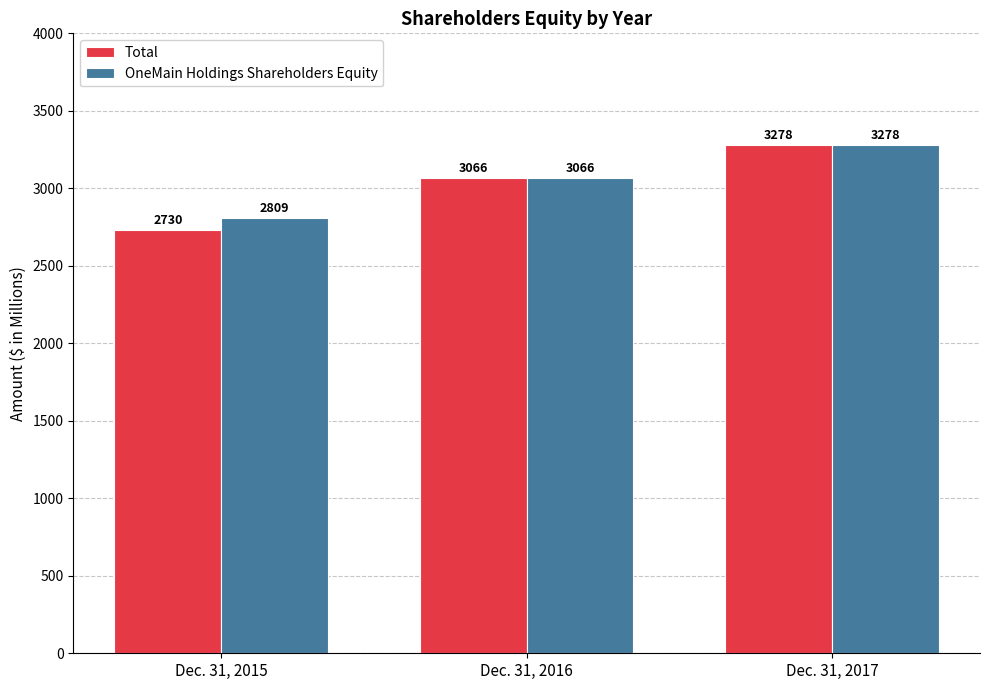

How many Total values are between 2730 and 3278?

3